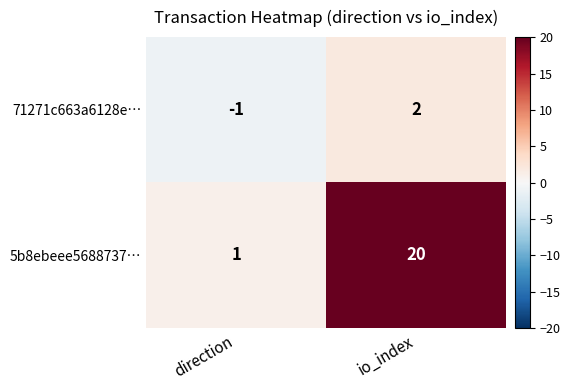

Rank the series by their maximum value, from highest to lowest.

5b8ebeee5688737…, 71271c663a6128e…